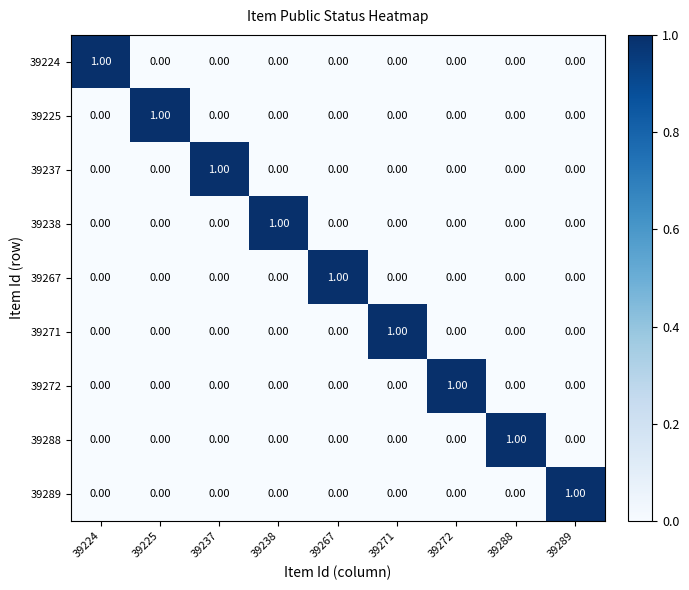

Is the value of 39238 at 39224 greater than the value of 39225 at 39225?

No